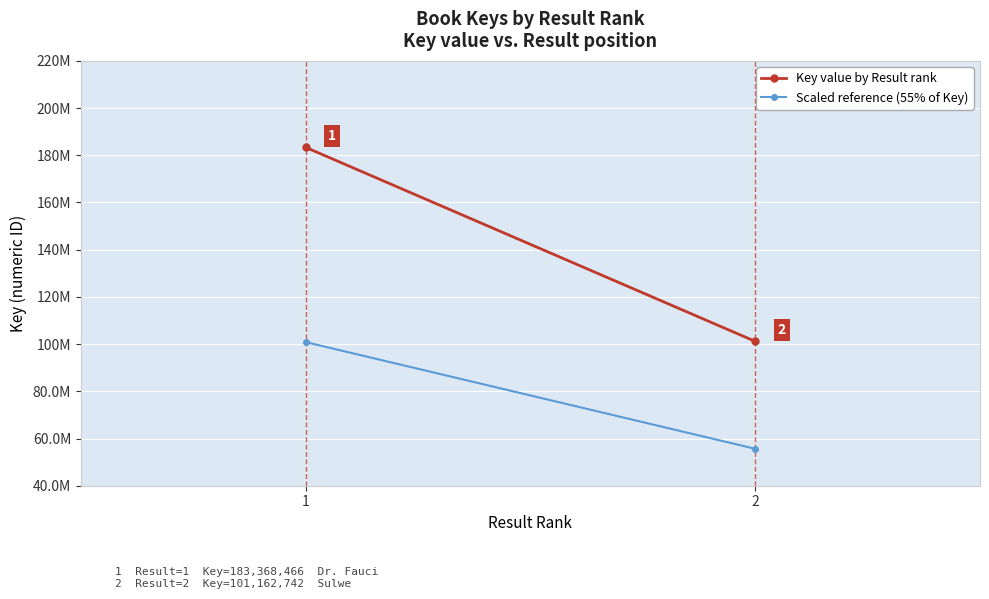

Count the number of categories in the chart.

2